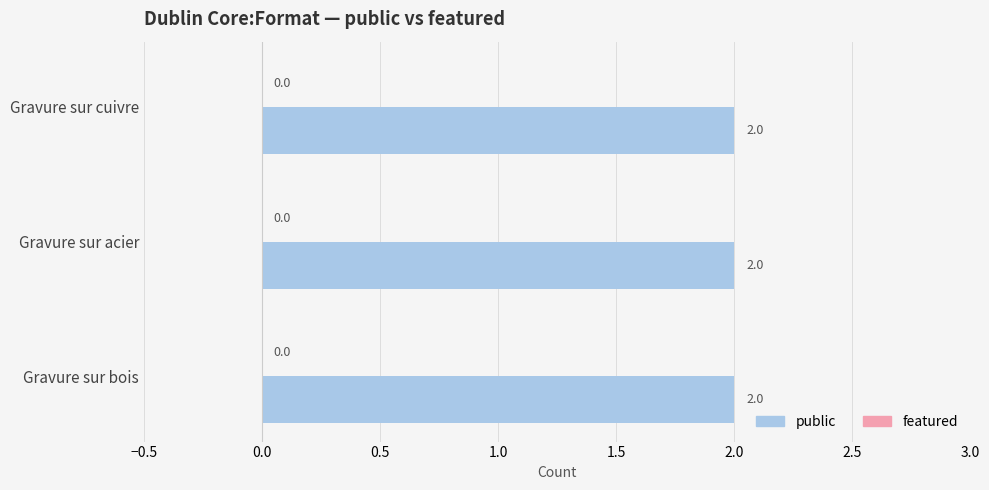

Are the bars horizontal?

Yes